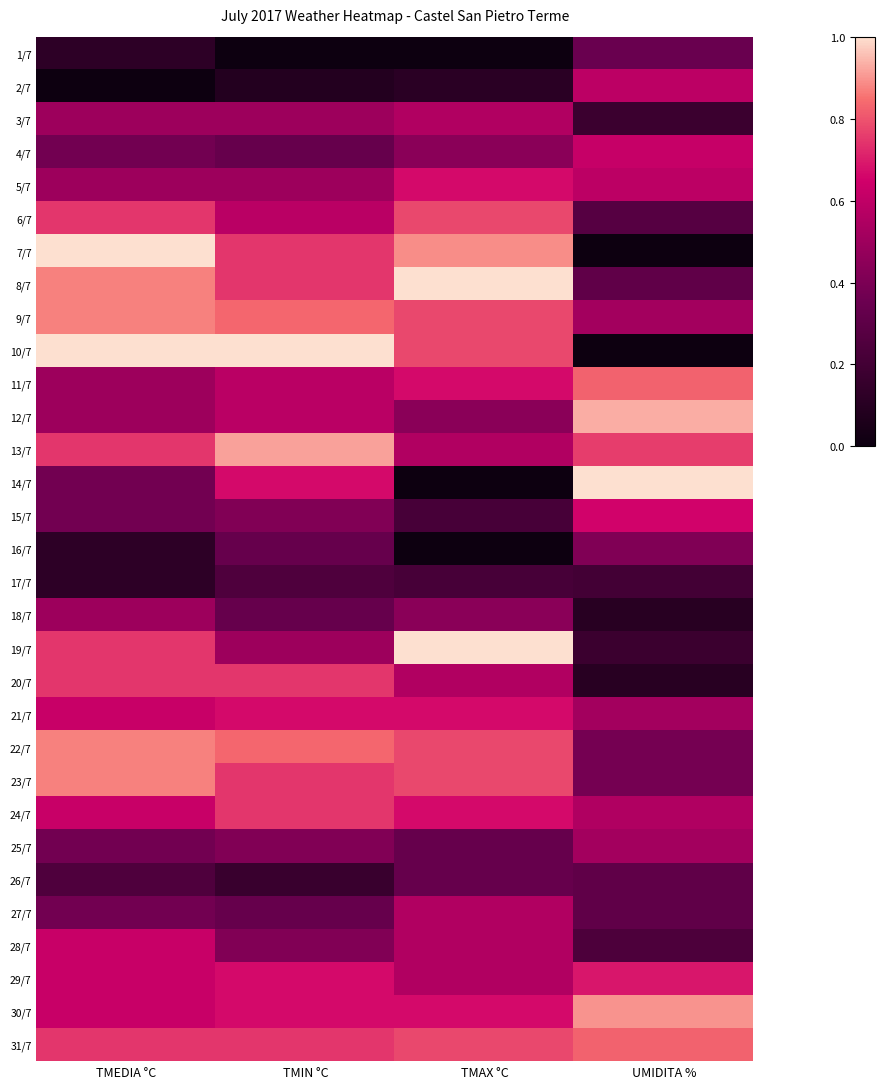

Reading left to right, what are all the values shown in this chart?

1/7: TMEDIA °C=0.1	TMIN °C=0.0	TMAX °C=0.0	UMIDITA %=0.3
2/7: TMEDIA °C=0.0	TMIN °C=0.1	TMAX °C=0.1	UMIDITA %=0.6
3/7: TMEDIA °C=0.5	TMIN °C=0.5	TMAX °C=0.6	UMIDITA %=0.2
4/7: TMEDIA °C=0.4	TMIN °C=0.3	TMAX °C=0.4	UMIDITA %=0.6
5/7: TMEDIA °C=0.5	TMIN °C=0.5	TMAX °C=0.7	UMIDITA %=0.6
6/7: TMEDIA °C=0.7	TMIN °C=0.6	TMAX °C=0.8	UMIDITA %=0.3
7/7: TMEDIA °C=1.0	TMIN °C=0.7	TMAX °C=0.9	UMIDITA %=0.0
8/7: TMEDIA °C=0.9	TMIN °C=0.7	TMAX °C=1.0	UMIDITA %=0.3
9/7: TMEDIA °C=0.9	TMIN °C=0.8	TMAX °C=0.8	UMIDITA %=0.5
10/7: TMEDIA °C=1.0	TMIN °C=1.0	TMAX °C=0.8	UMIDITA %=0.0
11/7: TMEDIA °C=0.5	TMIN °C=0.6	TMAX °C=0.7	UMIDITA %=0.8
12/7: TMEDIA °C=0.5	TMIN °C=0.6	TMAX °C=0.4	UMIDITA %=0.9
13/7: TMEDIA °C=0.7	TMIN °C=0.9	TMAX °C=0.6	UMIDITA %=0.8
14/7: TMEDIA °C=0.4	TMIN °C=0.7	TMAX °C=0.0	UMIDITA %=1.0
15/7: TMEDIA °C=0.4	TMIN °C=0.4	TMAX °C=0.2	UMIDITA %=0.7
16/7: TMEDIA °C=0.1	TMIN °C=0.3	TMAX °C=0.0	UMIDITA %=0.4
17/7: TMEDIA °C=0.1	TMIN °C=0.2	TMAX °C=0.2	UMIDITA %=0.2
18/7: TMEDIA °C=0.5	TMIN °C=0.3	TMAX °C=0.4	UMIDITA %=0.1
19/7: TMEDIA °C=0.7	TMIN °C=0.5	TMAX °C=1.0	UMIDITA %=0.2
20/7: TMEDIA °C=0.7	TMIN °C=0.7	TMAX °C=0.6	UMIDITA %=0.1
21/7: TMEDIA °C=0.6	TMIN °C=0.7	TMAX °C=0.7	UMIDITA %=0.5
22/7: TMEDIA °C=0.9	TMIN °C=0.8	TMAX °C=0.8	UMIDITA %=0.4
23/7: TMEDIA °C=0.9	TMIN °C=0.7	TMAX °C=0.8	UMIDITA %=0.4
24/7: TMEDIA °C=0.6	TMIN °C=0.7	TMAX °C=0.7	UMIDITA %=0.6
25/7: TMEDIA °C=0.4	TMIN °C=0.4	TMAX °C=0.3	UMIDITA %=0.5
26/7: TMEDIA °C=0.2	TMIN °C=0.2	TMAX °C=0.3	UMIDITA %=0.3
27/7: TMEDIA °C=0.4	TMIN °C=0.3	TMAX °C=0.6	UMIDITA %=0.3
28/7: TMEDIA °C=0.6	TMIN °C=0.4	TMAX °C=0.6	UMIDITA %=0.2
29/7: TMEDIA °C=0.6	TMIN °C=0.7	TMAX °C=0.6	UMIDITA %=0.7
30/7: TMEDIA °C=0.6	TMIN °C=0.7	TMAX °C=0.7	UMIDITA %=0.9
31/7: TMEDIA °C=0.7	TMIN °C=0.7	TMAX °C=0.8	UMIDITA %=0.8